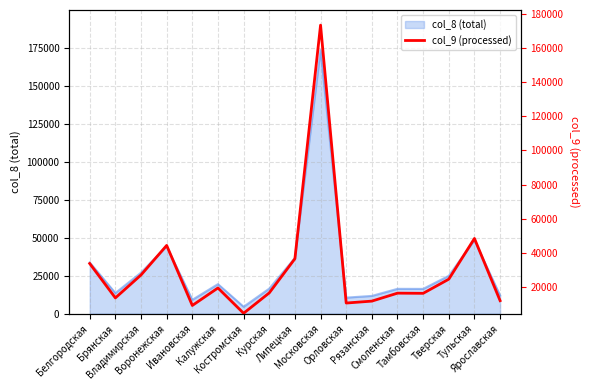

What is the sum of the values at Белгородская and Калужская?

53061